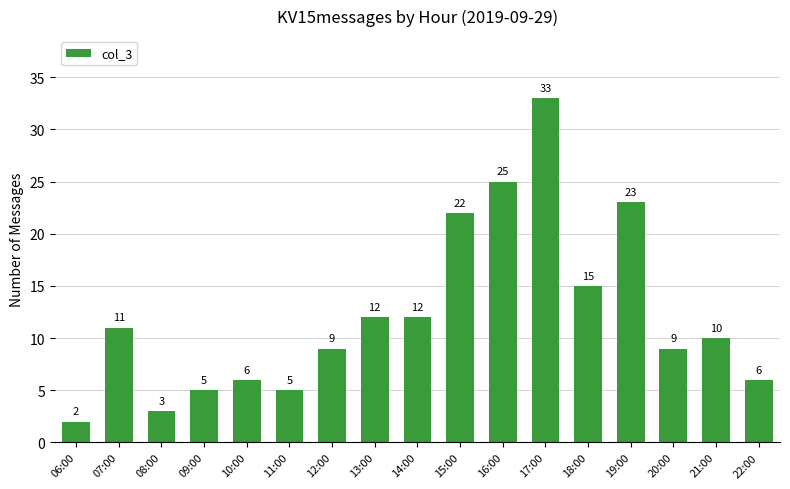

What is the minimum value shown in the chart?

2